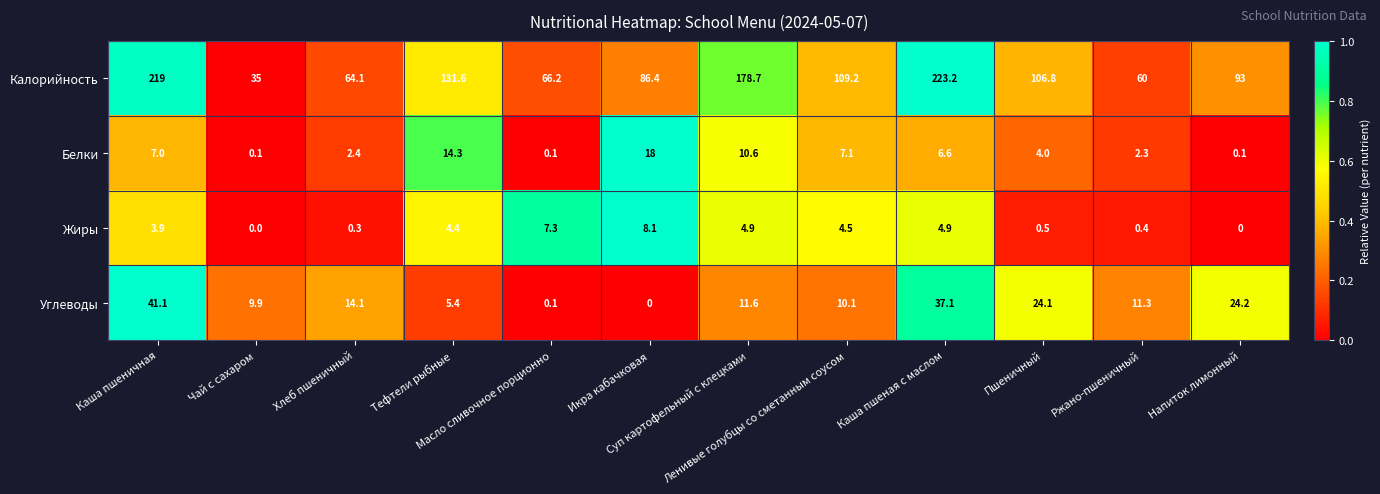

Rank the series by their maximum value, from lowest to highest.

Жиры, Белки, Углеводы, Калорийность